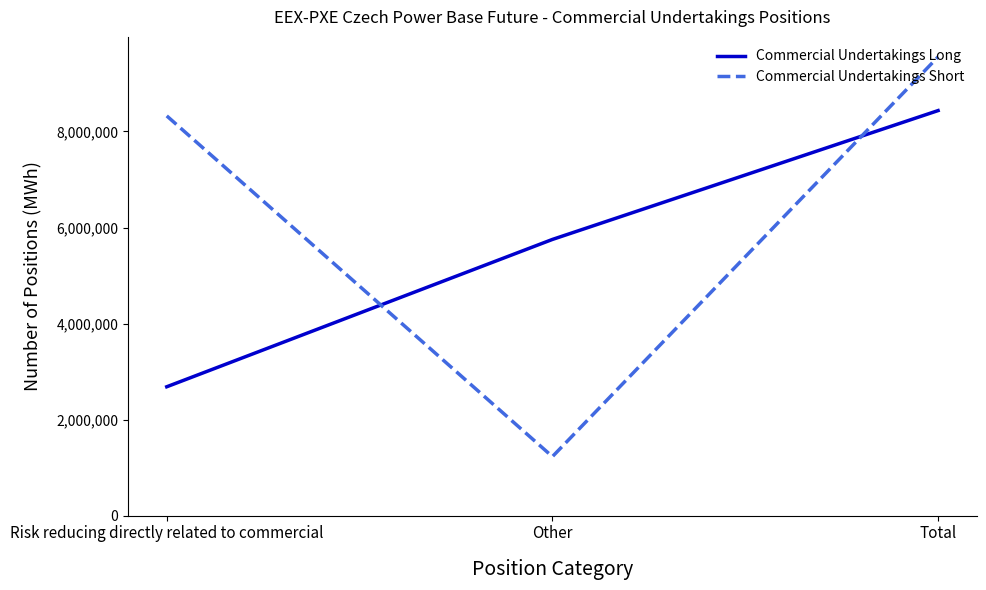

Between Risk reducing directly related to commercial and Other, which series saw the biggest shift?

Commercial Undertakings Short